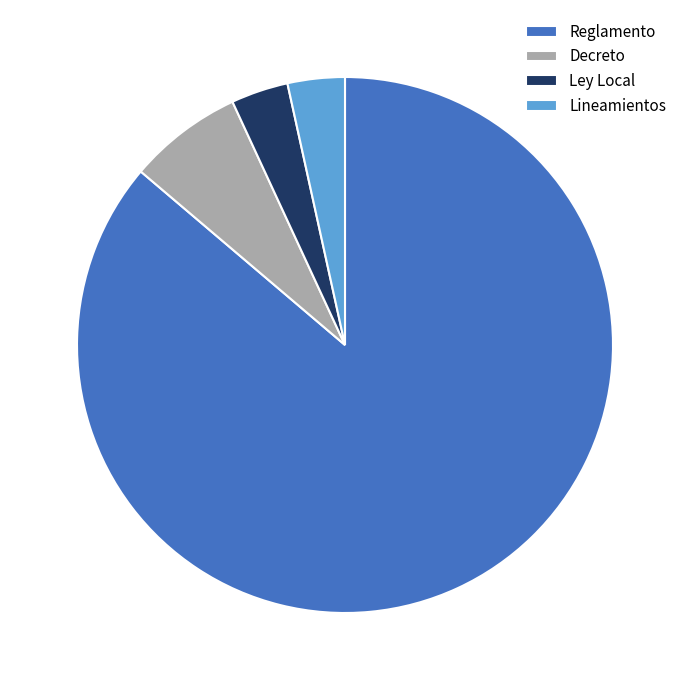

Between Ley Local and Decreto, which is larger?

Decreto